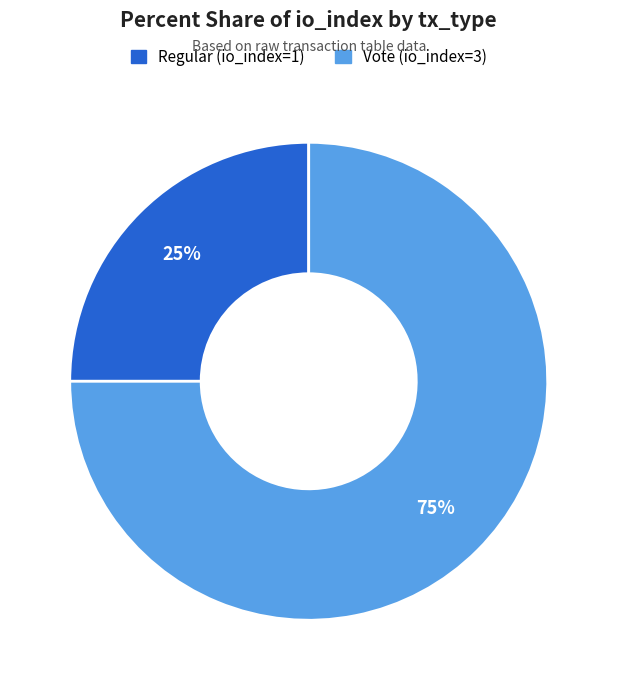

To the nearest percent, what is the difference between the largest and smallest slice percentages?

50%